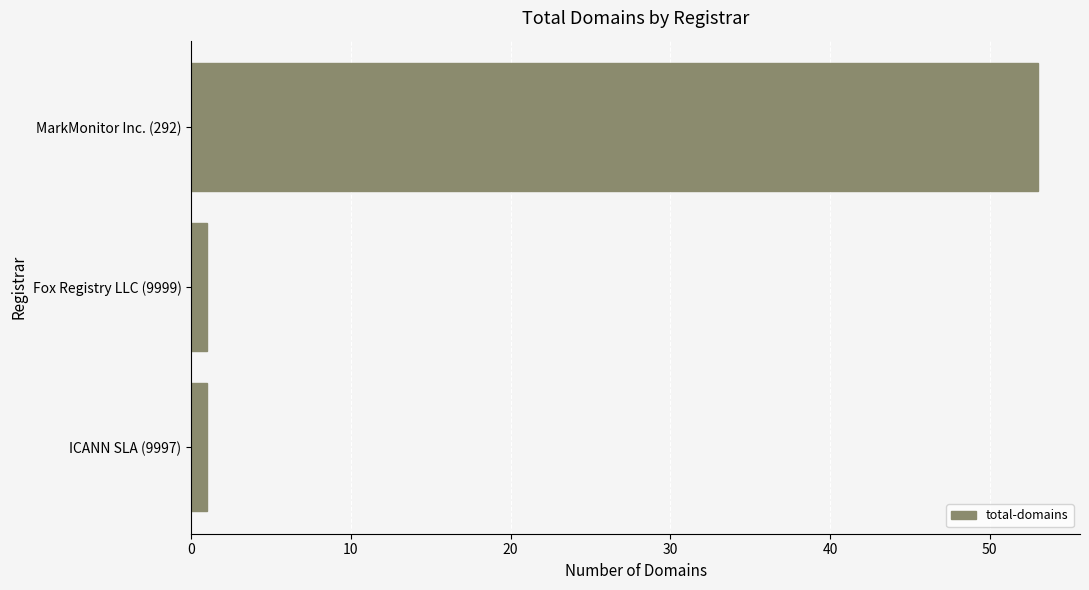

What is the average value?

18